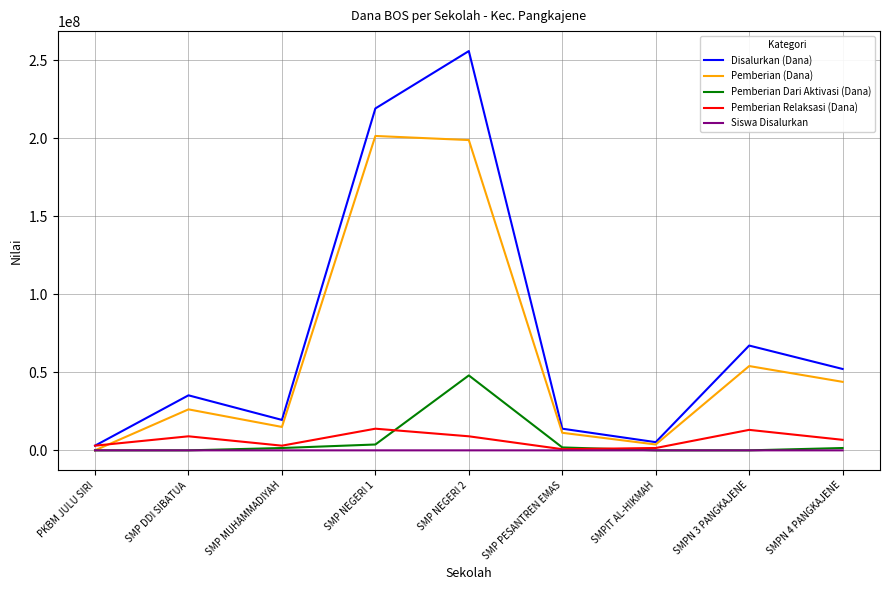

Which series has the largest total across all categories?

Disalurkan (Dana)